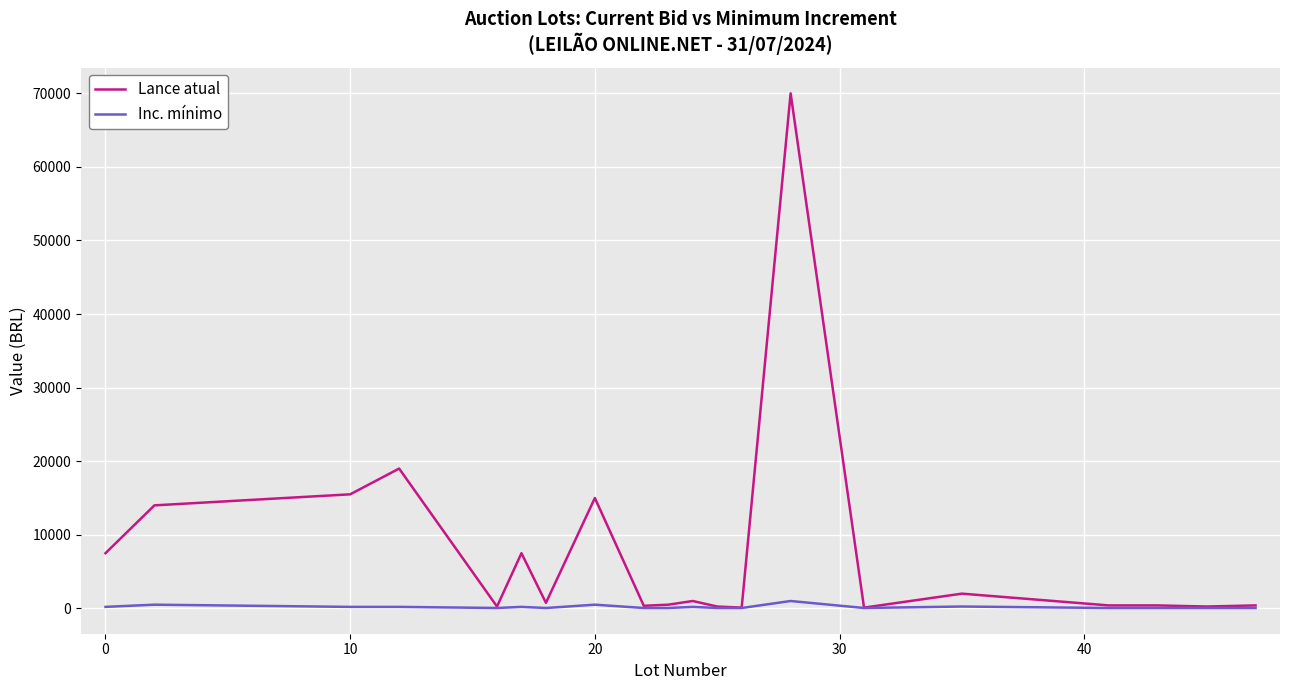

Is this an area chart (filled region under the line)?

No